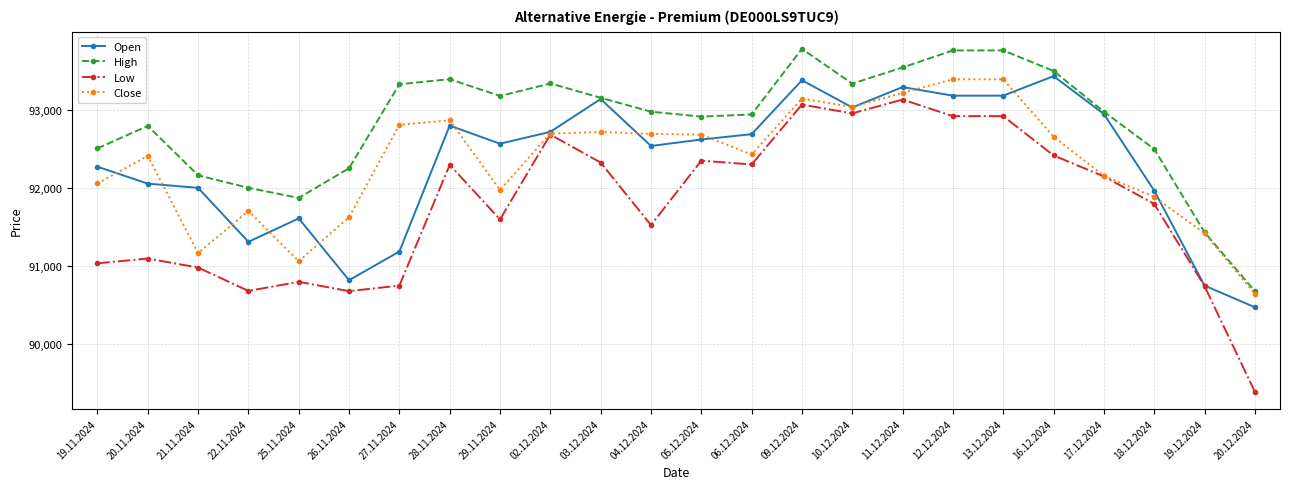

The High series shows 20106 at 20.11.2024. True or false?

False